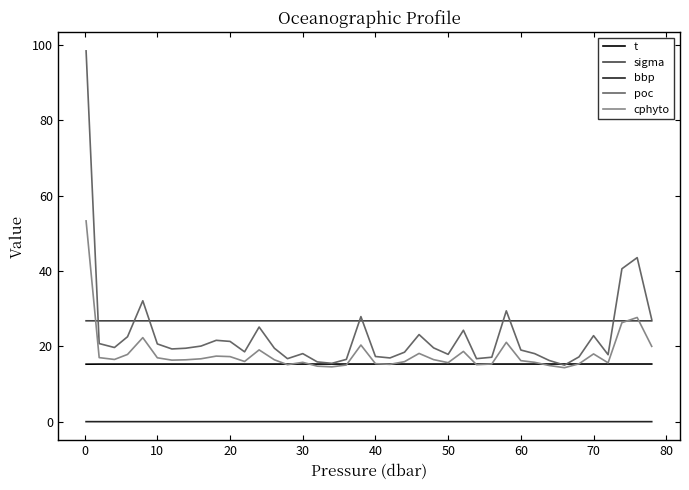

True or false: sigma and t cross at least once.

False